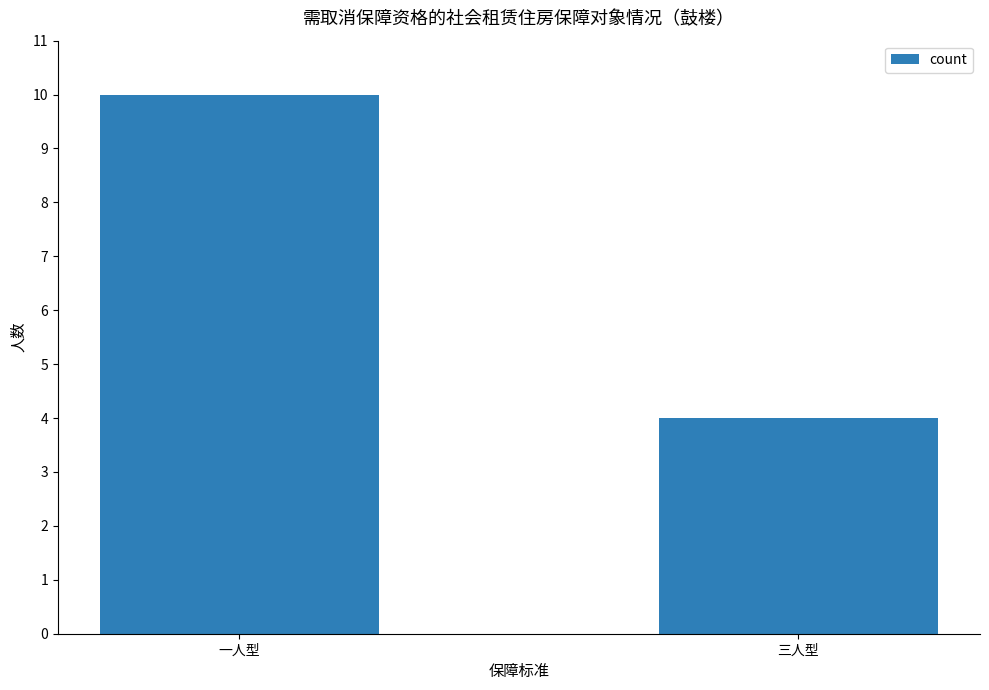

What is the sum of the values at 三人型 and 一人型?

14